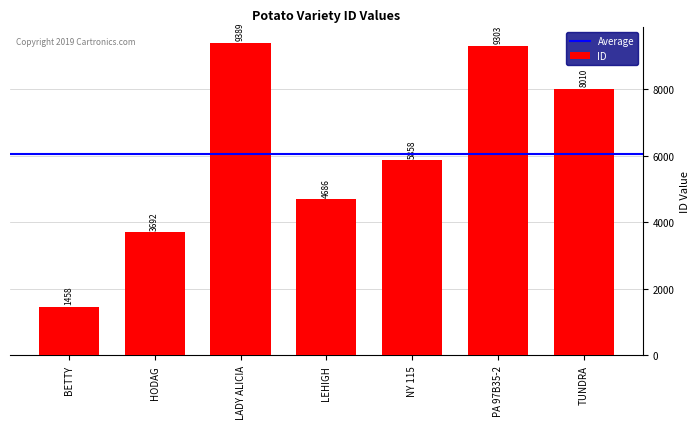

What is the difference between the second highest and minimum values?

7845